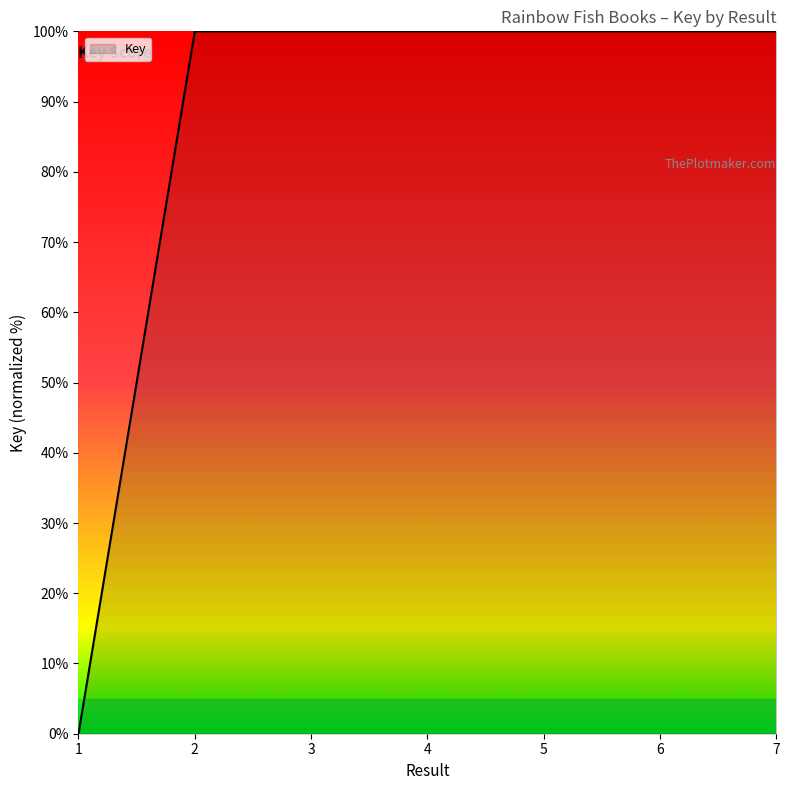

The value at 7 is 100.0. True or false?

True